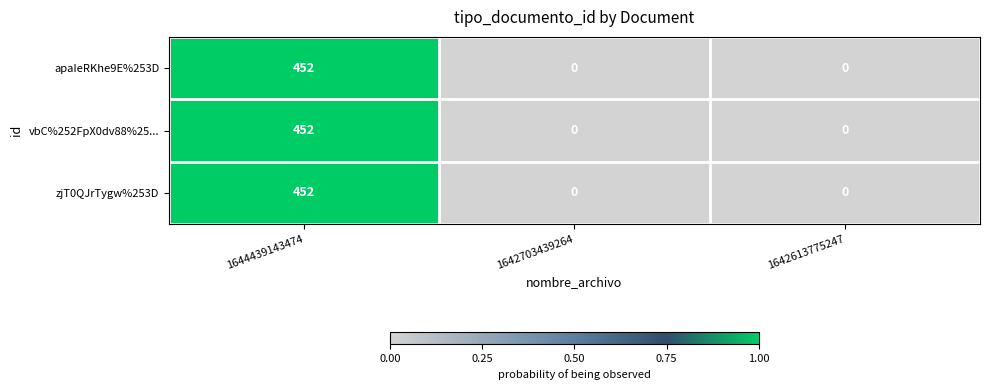

Is it true that zjT0QJrTygw%253D equals 617 at 1644439143474?

False